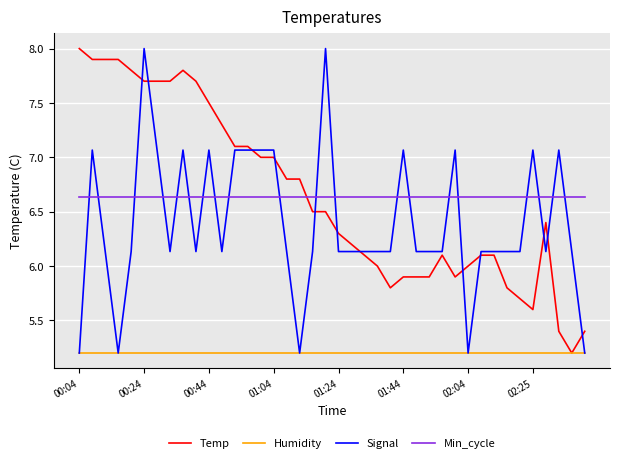

What is the average value of the Humidity series?

5.2